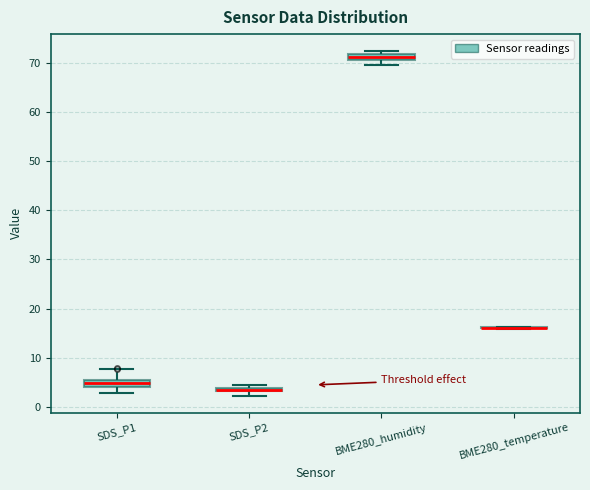

Where does the lower whisker of the box for SDS_P1 end on the y-axis? The values are not printed on the chart, so give them approximately, as read against the axis.

3